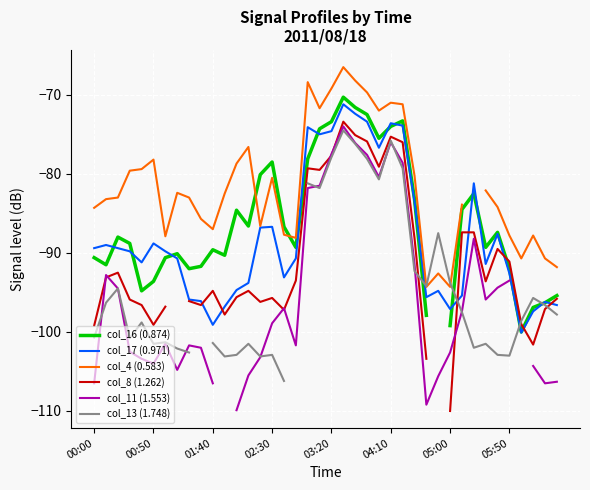

After their last crossing, which series has the higher values: col_8 (1.262) or col_13 (1.748)?

col_8 (1.262)